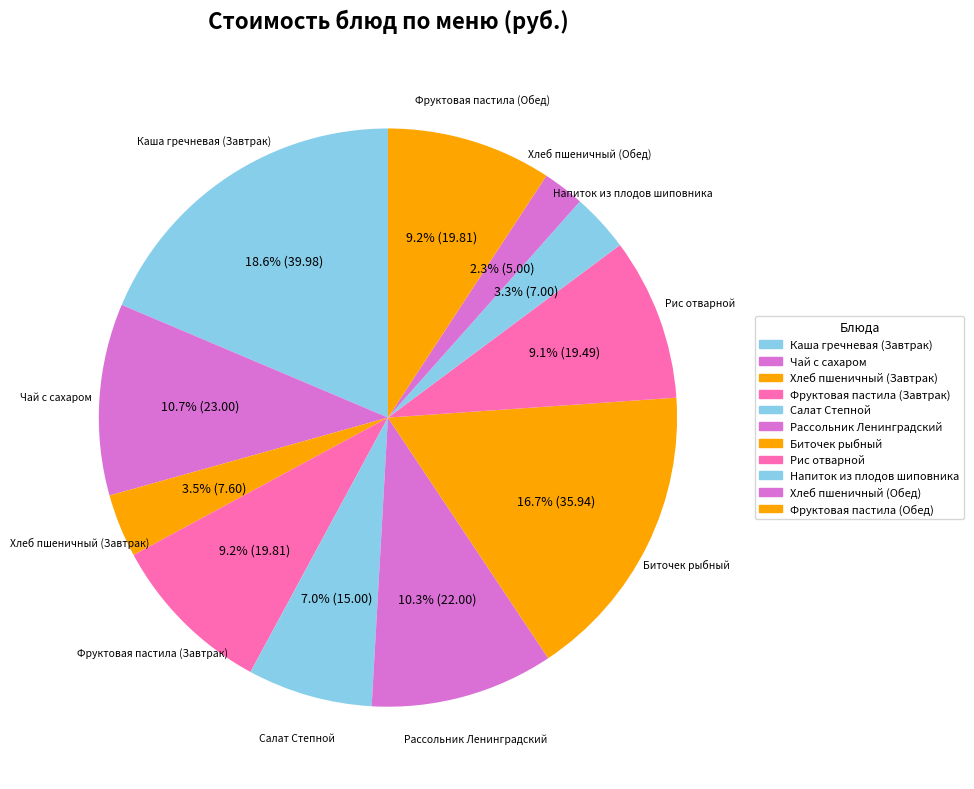

What percentage do Каша гречневая (Завтрак) and Биточек рыбный together represent?

35.4%